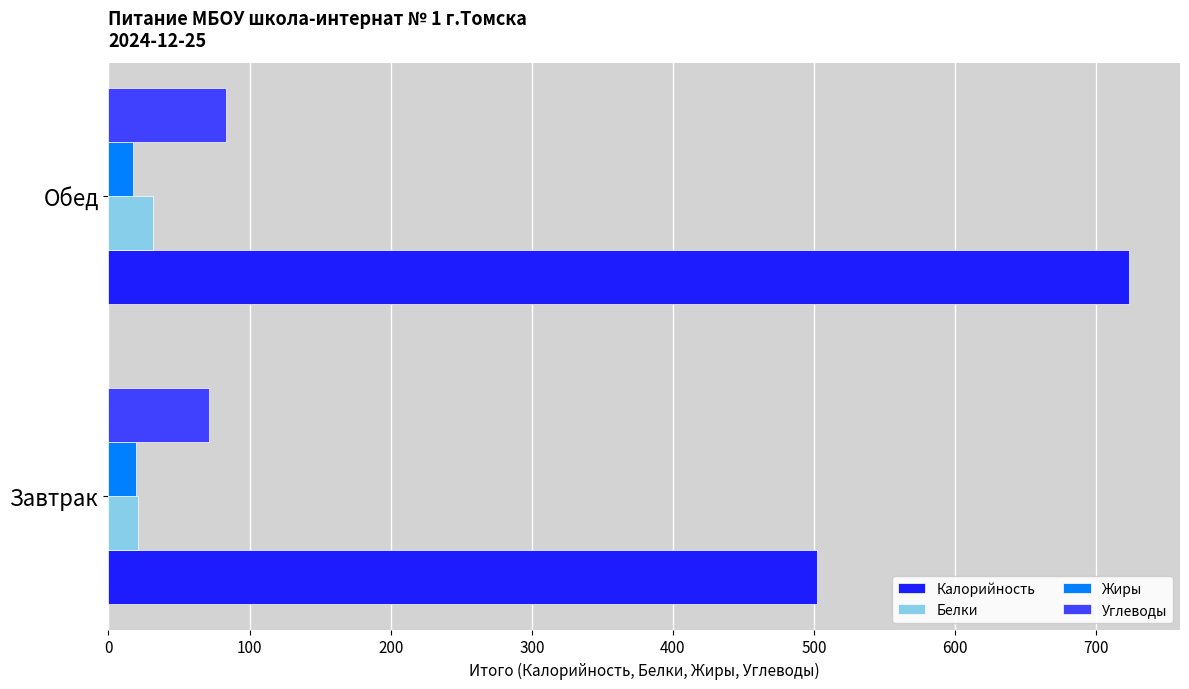

Rank the categories by Калорийность value from lowest to highest.

Завтрак, Обед